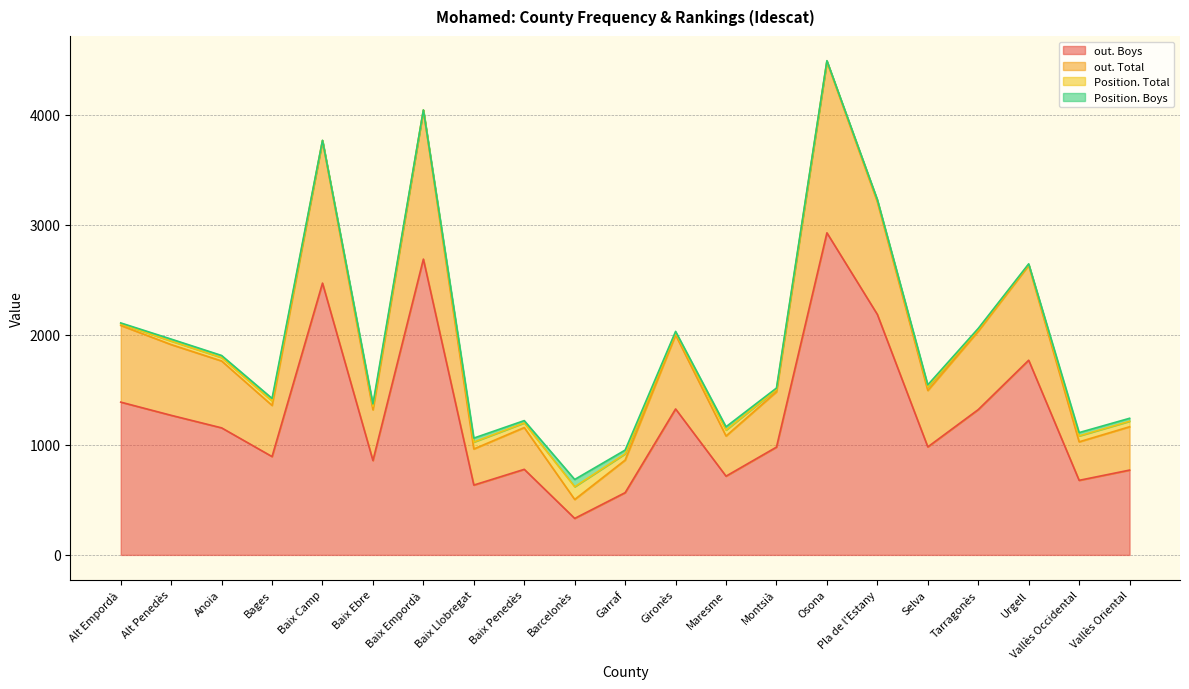

What is the difference between the highest and lowest values at Alt Penedès?

643